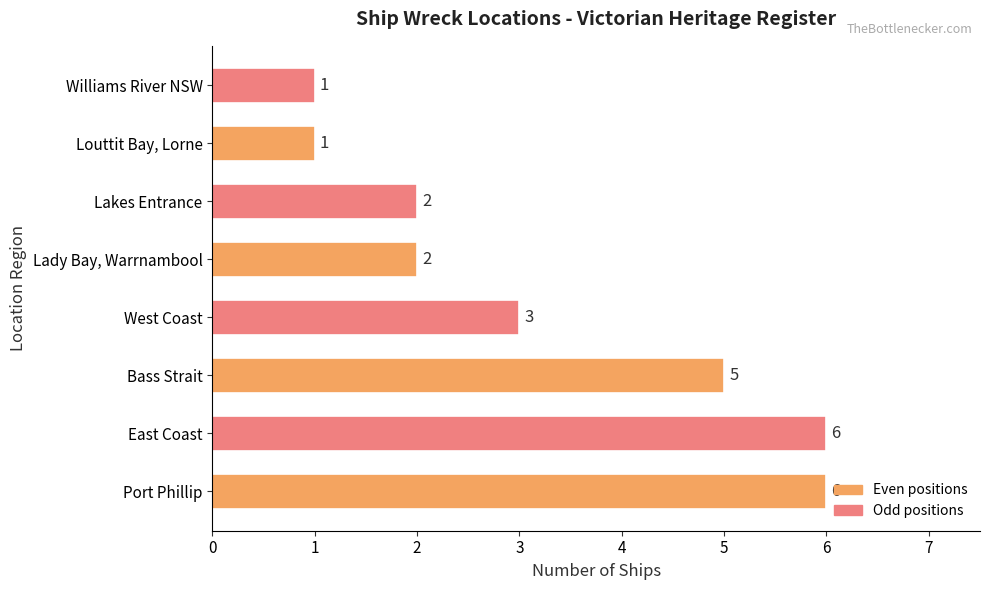

What is the sum of all values?

26